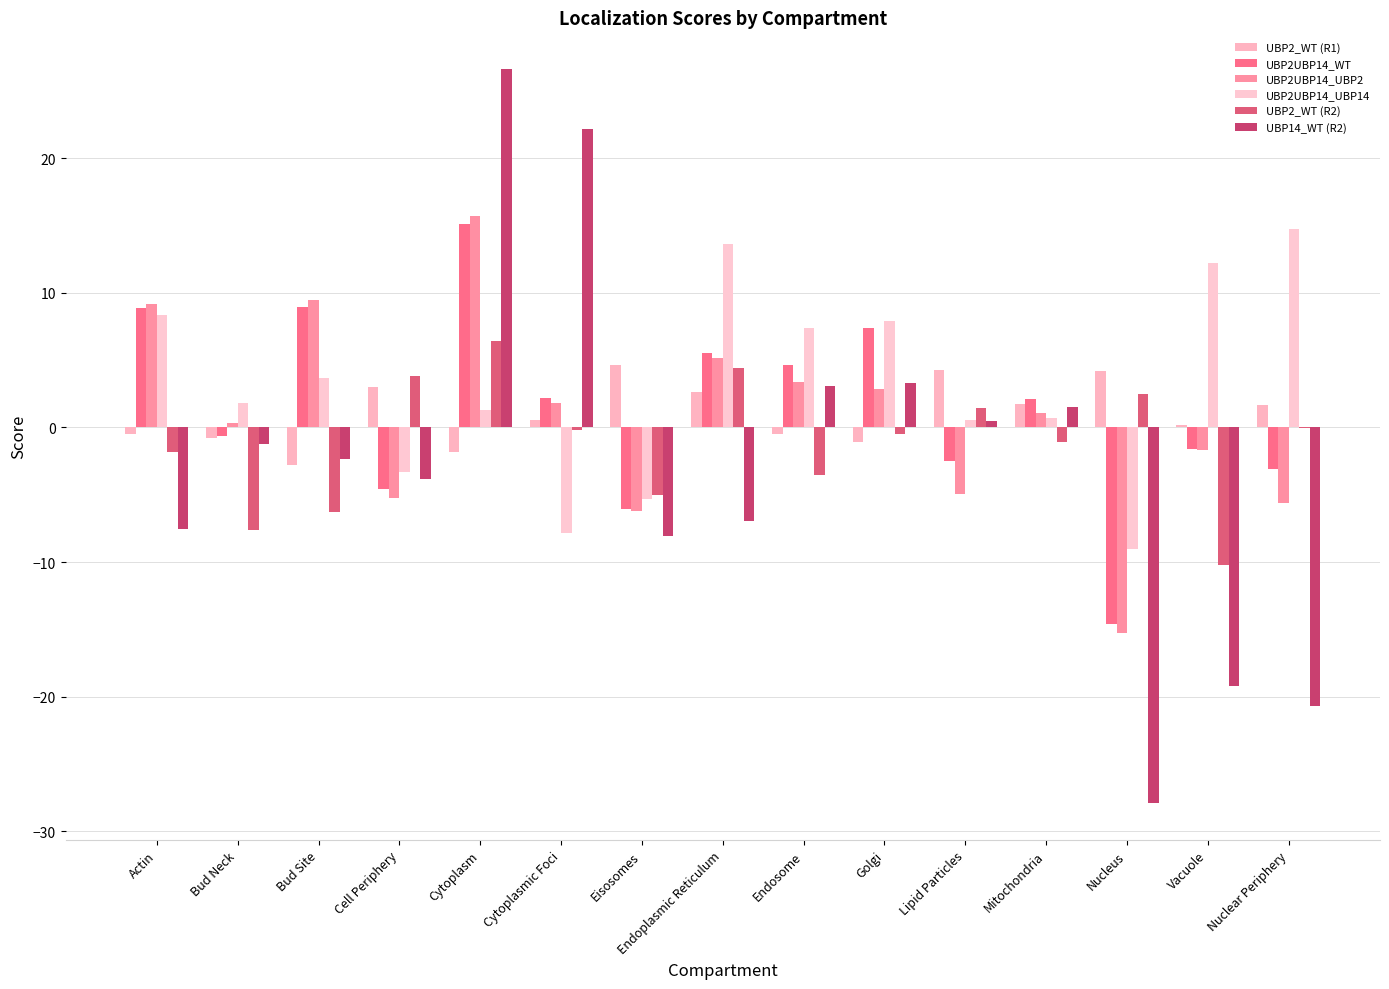

What is the label of the 13th bar from the left?

Nucleus